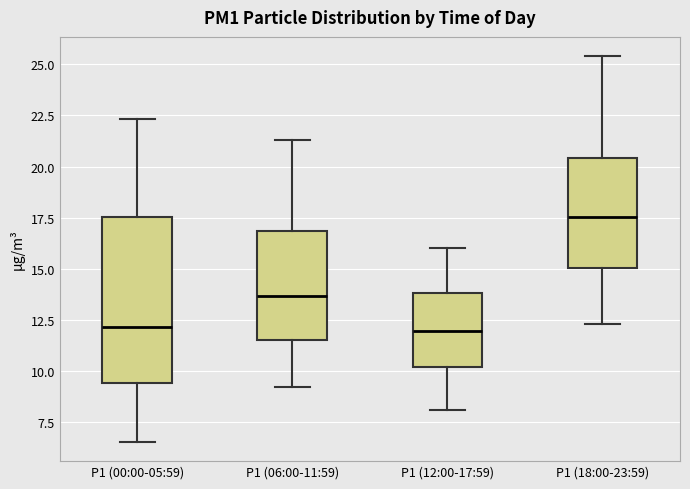

Which box is the tallest, from its lower edge to its upper edge?

P1 (00:00-05:59)